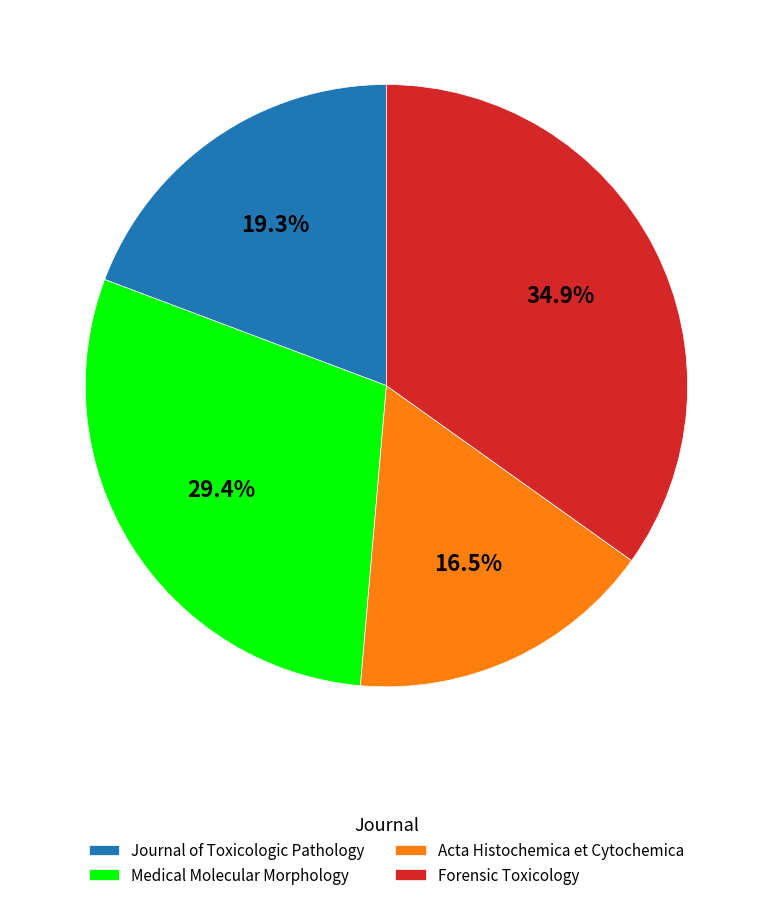

Does Forensic Toxicology represent more than half of the total?

No